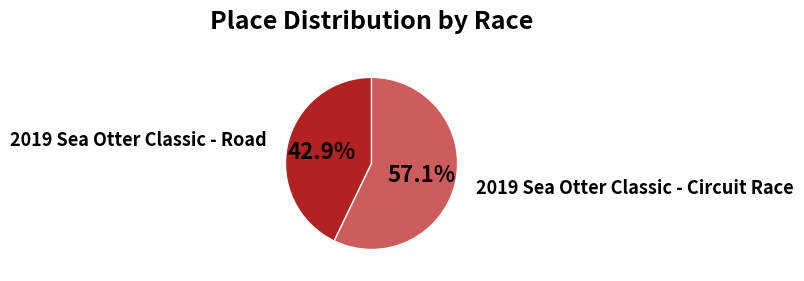

Does any single category account for the majority?

Yes